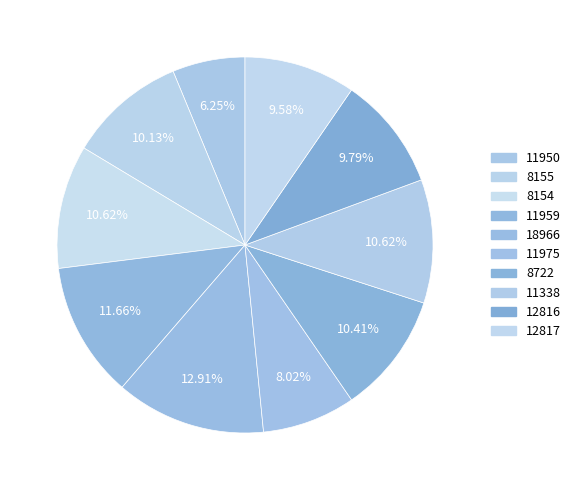

Is it true that 18966 is 13% of the pie?

True